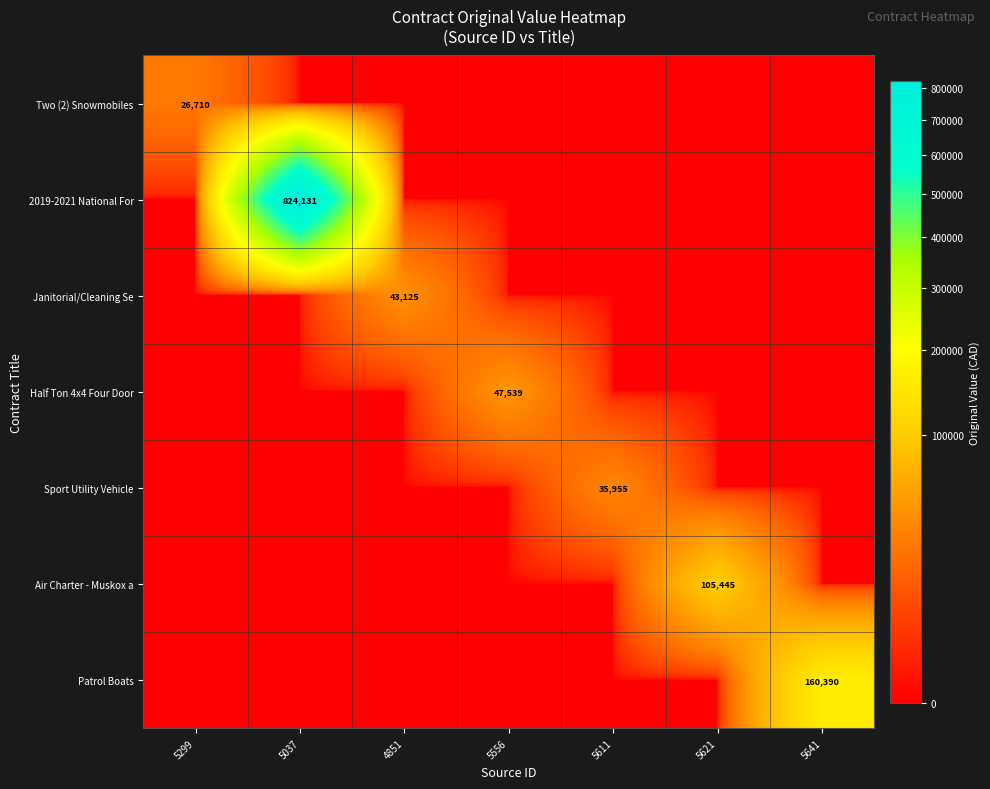

True or false: Air Charter - Muskox a has a value of 162617 at 5621.

False